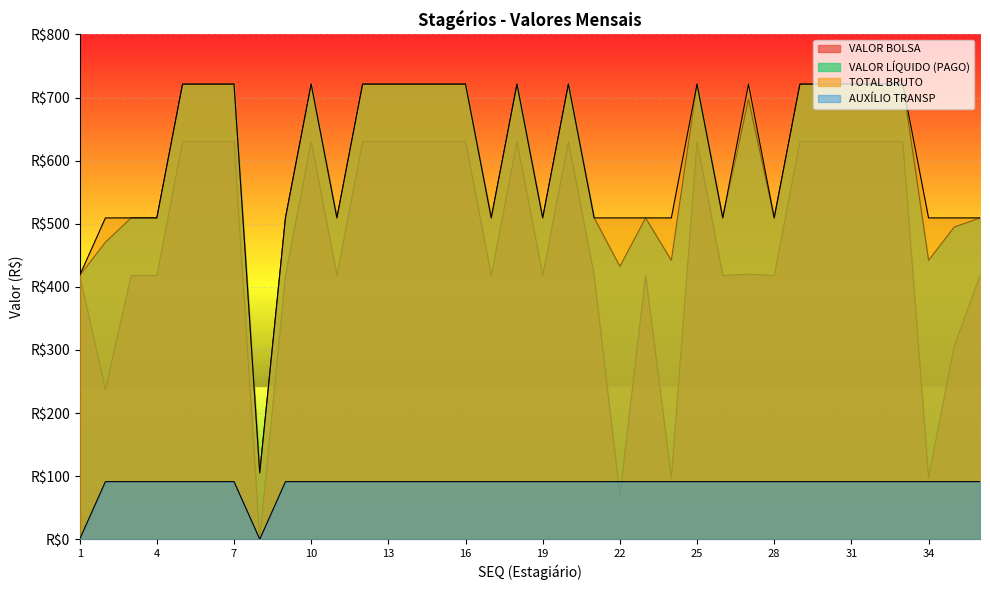

Rank the series by their maximum value, from lowest to highest.

AUXÍLIO TRANSP, VALOR BOLSA, VALOR LÍQUIDO (PAGO), TOTAL BRUTO